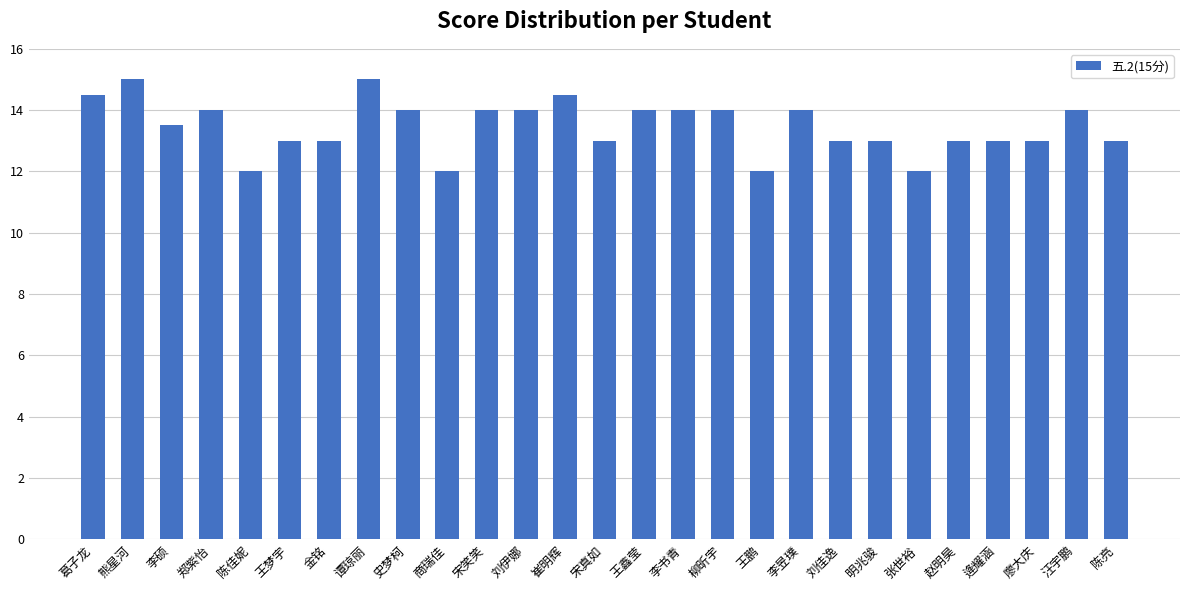

What is the difference between the second highest and minimum values?

3.0